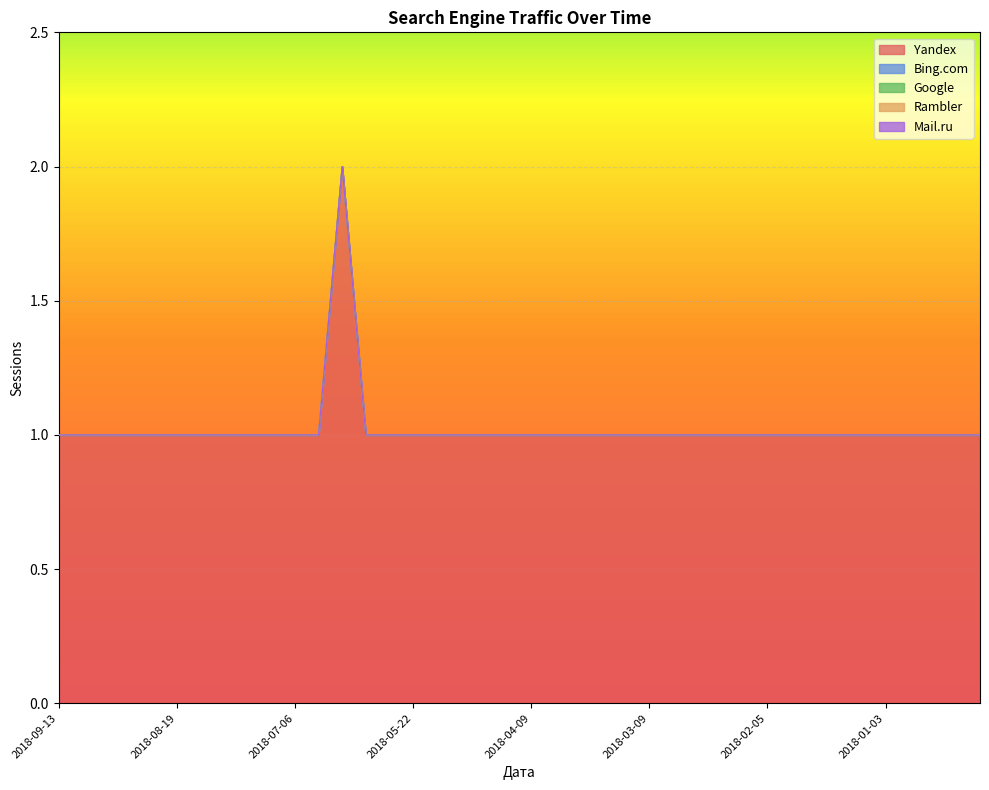

True or false: Bing.com and Rambler cross at least once.

False